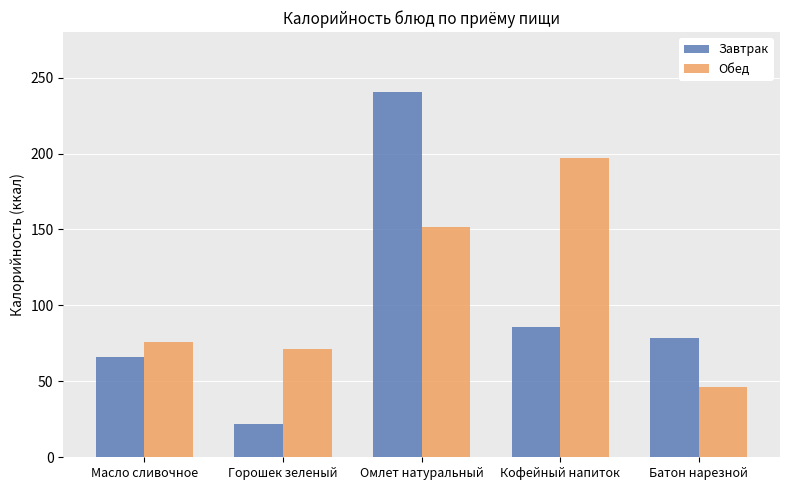

Reading right to left, list all the values displayed in this chart.

Завтрак: Батон нарезной=78.5	Кофейный напиток=86.0	Омлет натуральный=240.5	Горошек зеленый=22.1	Масло сливочное=66.1
Обед: Батон нарезной=46.5	Кофейный напиток=196.8	Омлет натуральный=151.8	Горошек зеленый=71.2	Масло сливочное=75.7